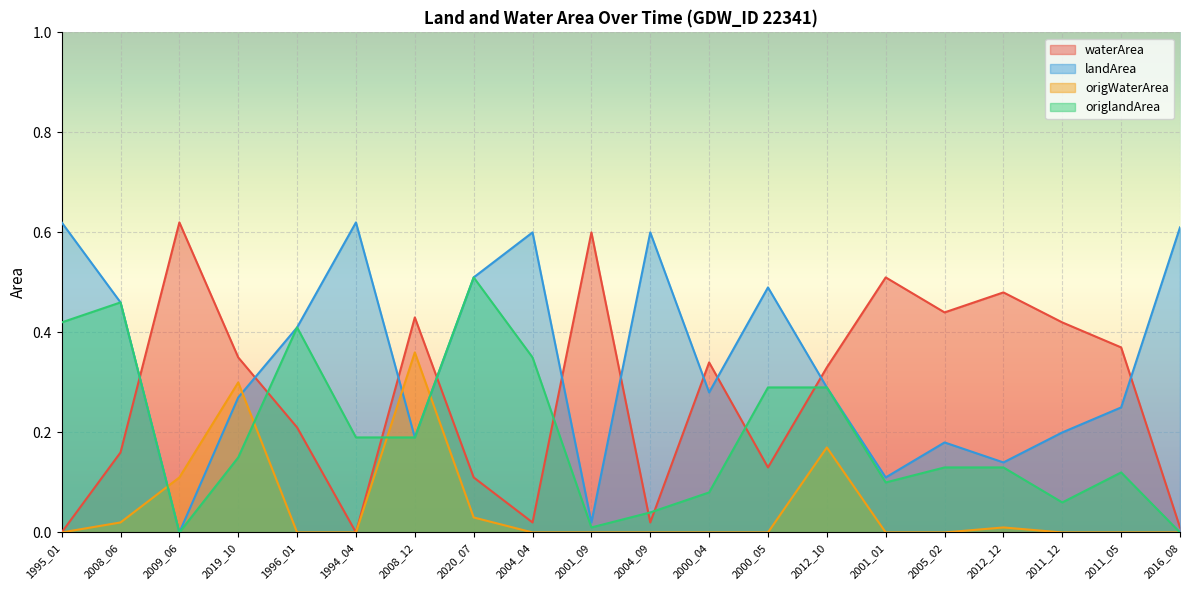

The waterArea series shows 0.3 at 2012_12. True or false?

False